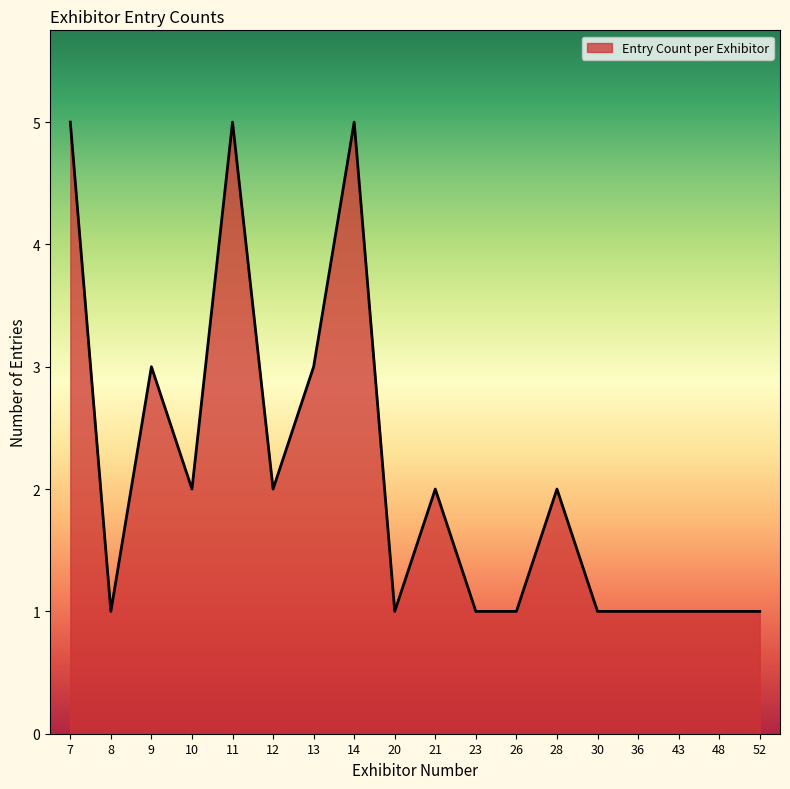

Between 7 and 52, which is larger?

7